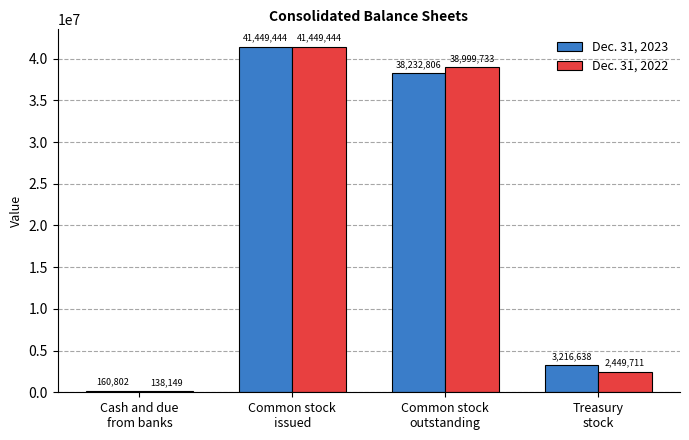

What is the greatest value displayed?

41449444